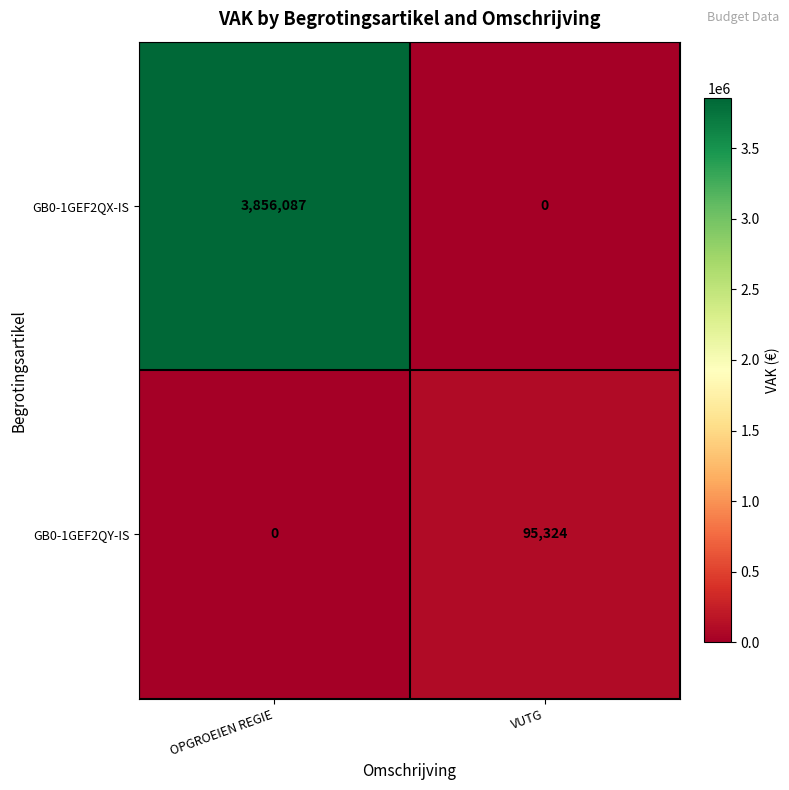

What is the highest value of the GB0-1GEF2QY-IS series?

95324